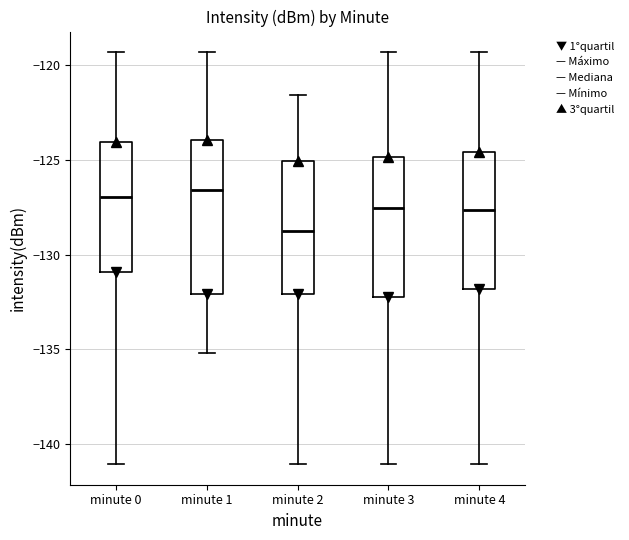

Where is the lower edge of the box for minute 0 on the y-axis? The values are not printed on the chart, so give them approximately, as read against the axis.

-131.0